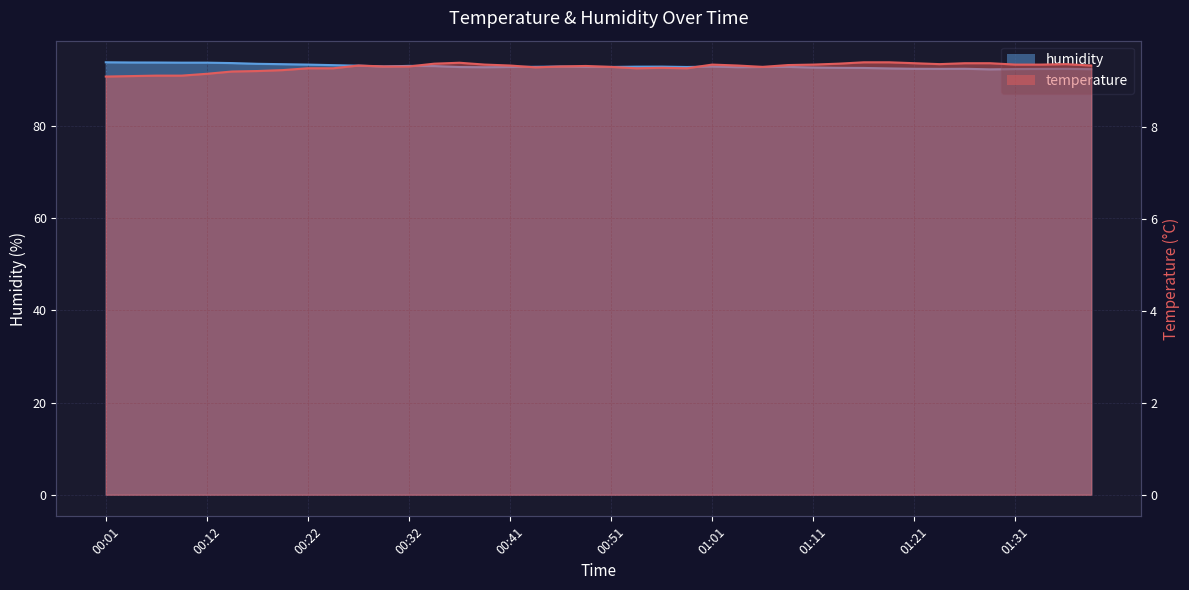

Which has a higher value, 00:22 or 00:59?

00:22